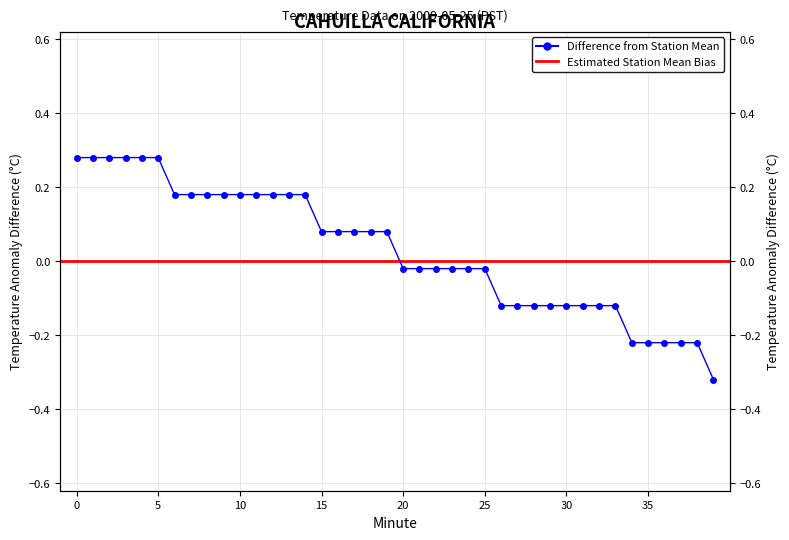

How many values exceed 0?

20